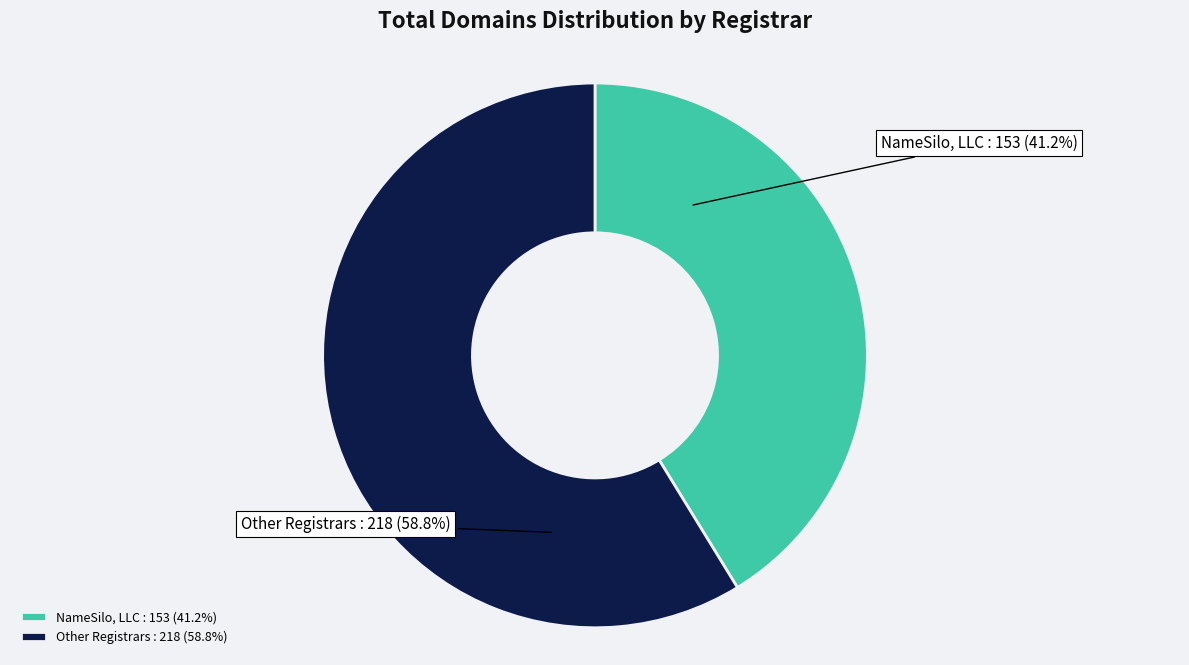

Is there a majority slice in this chart?

Yes